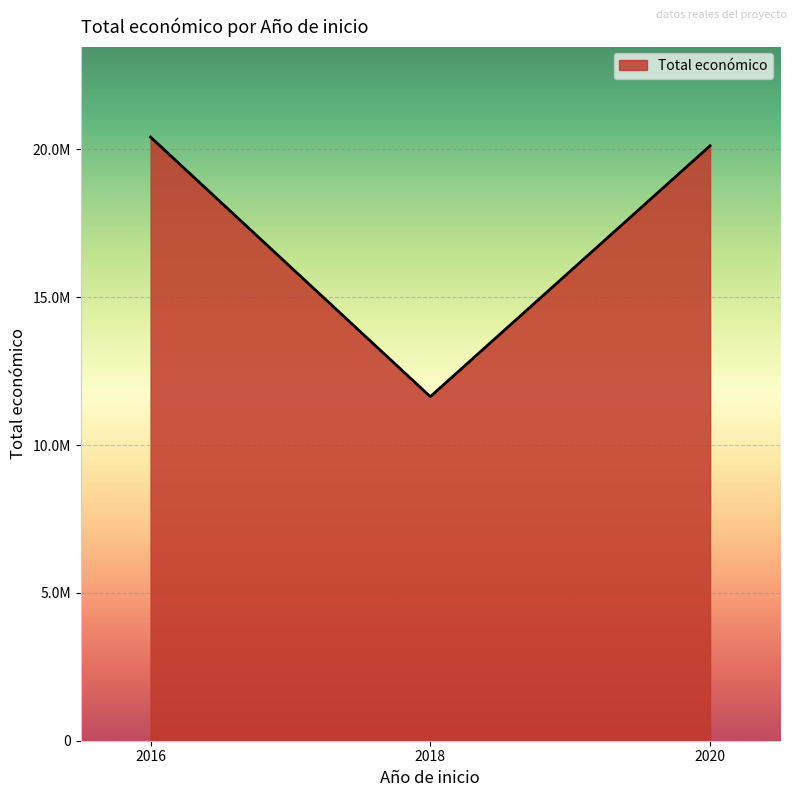

Is this an area chart (filled region under the line)?

Yes